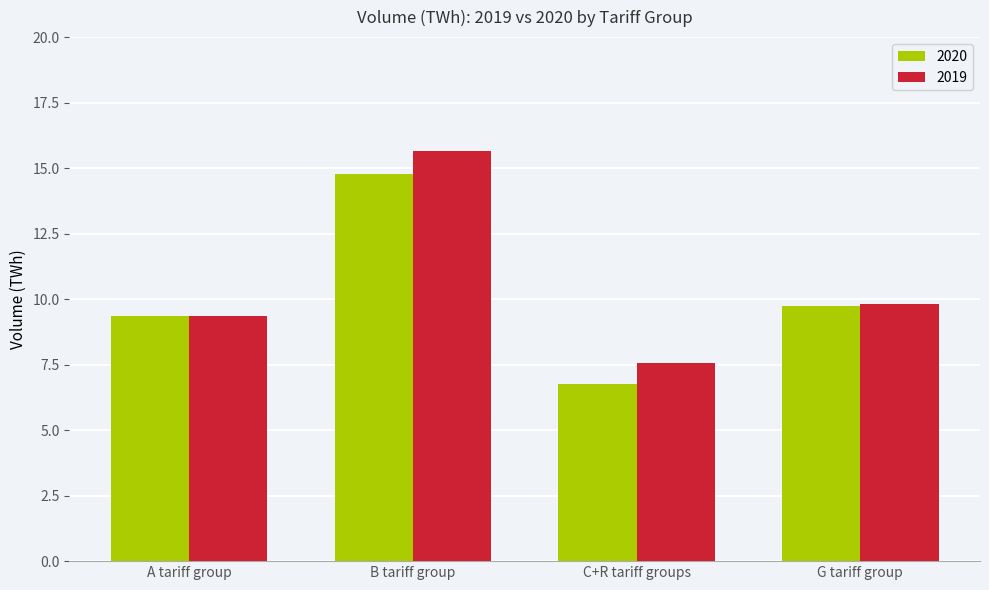

Is it true that 2020 equals 6.8 at C+R tariff groups?

True